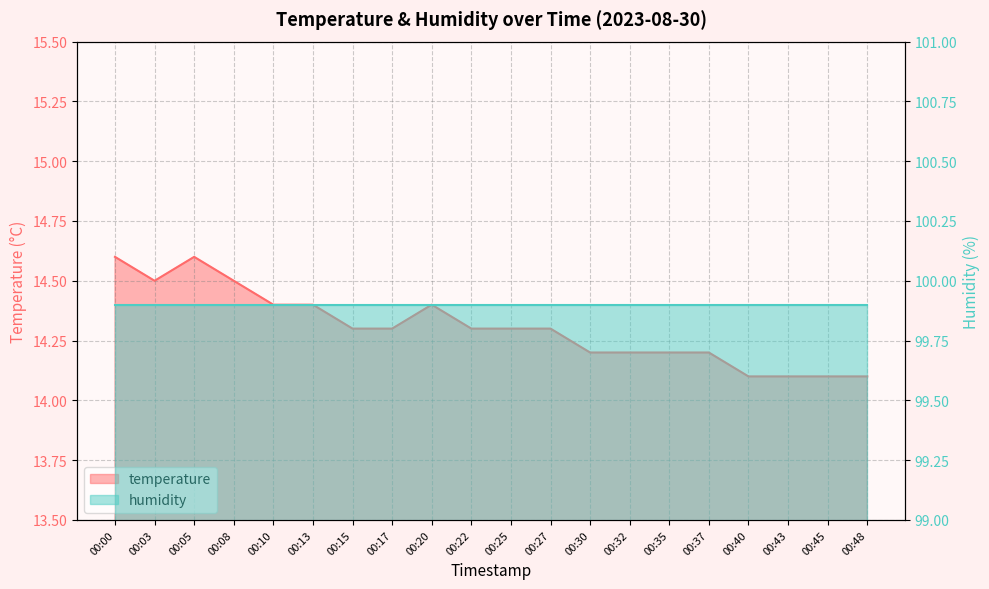

What is the ratio of the value at 00:45 to the value at 00:43?

1.0